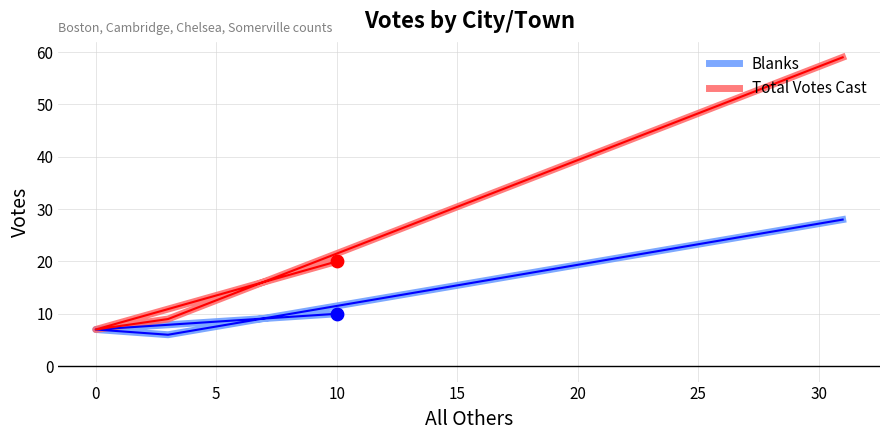

Which series has the largest total across all categories?

Total Votes Cast